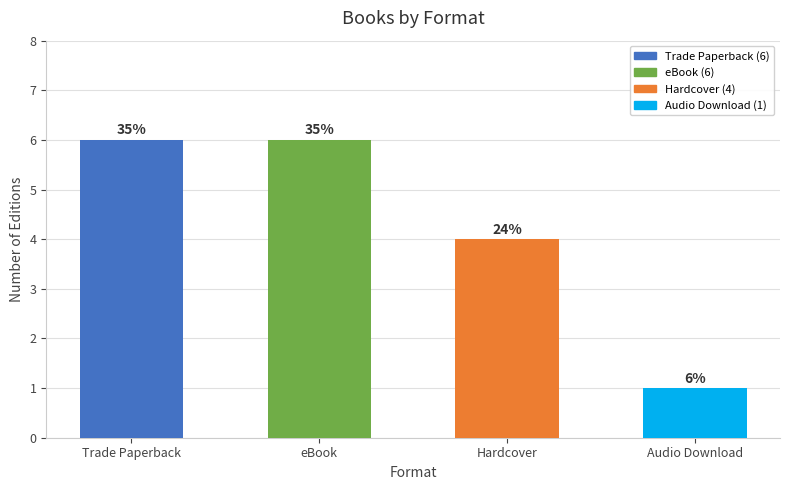

Does the chart contain any negative values?

No